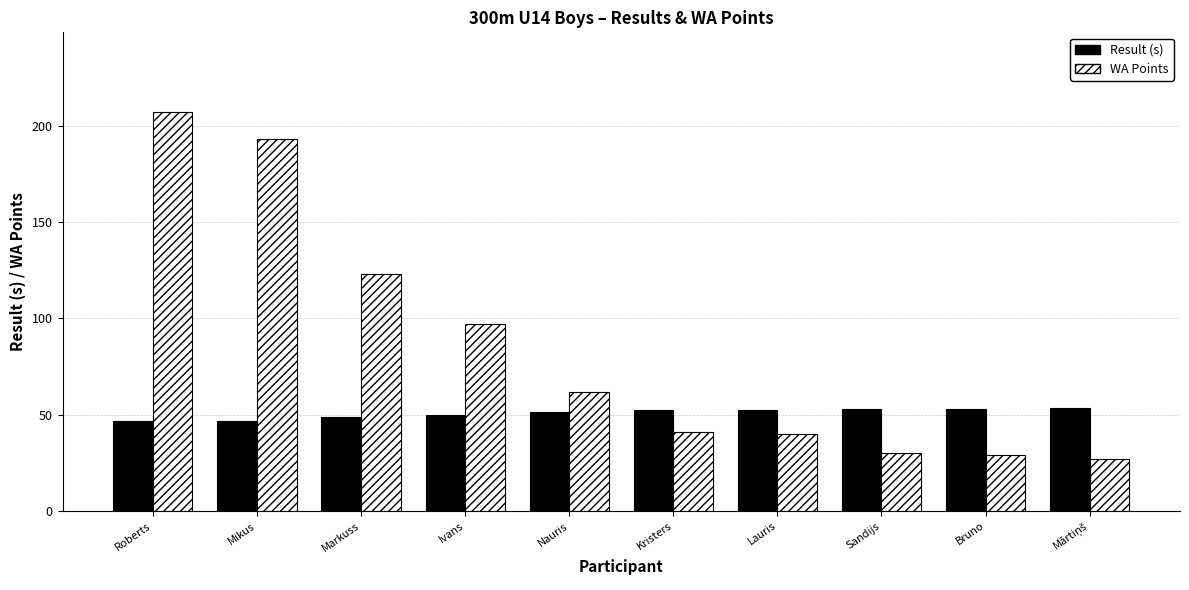

What is the average value of the Result (s) series?

50.8